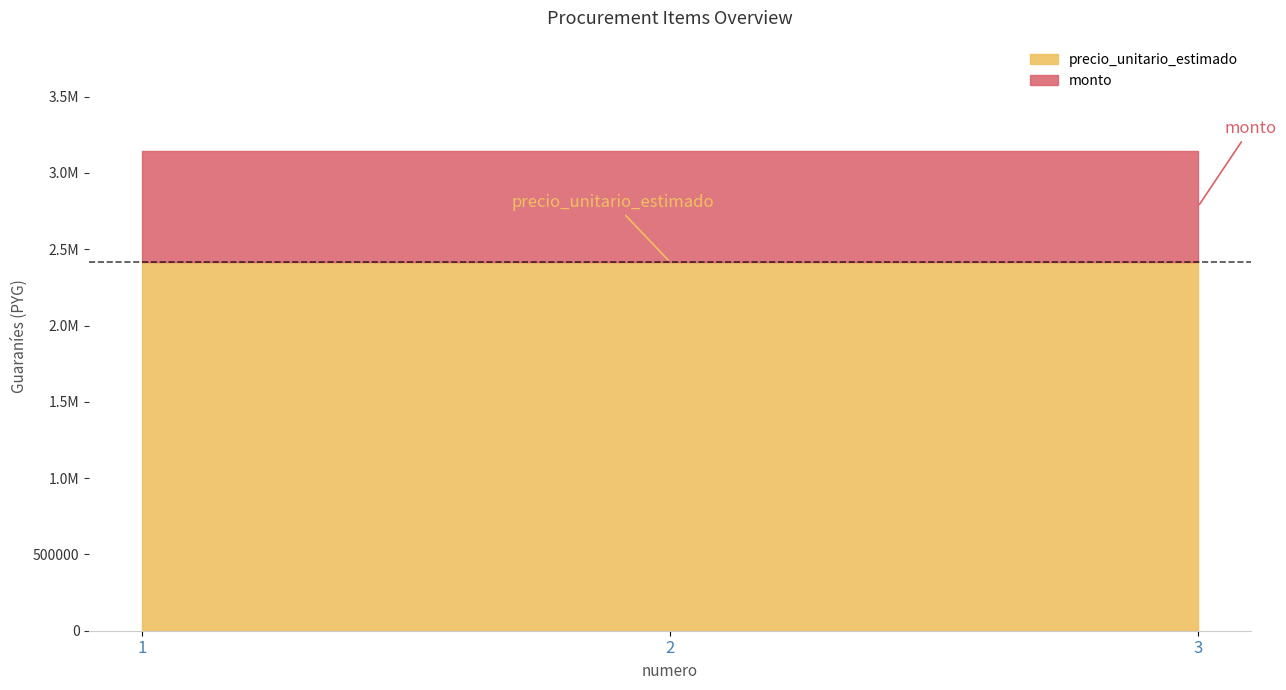

Does the chart display data point markers on the line(s)?

No